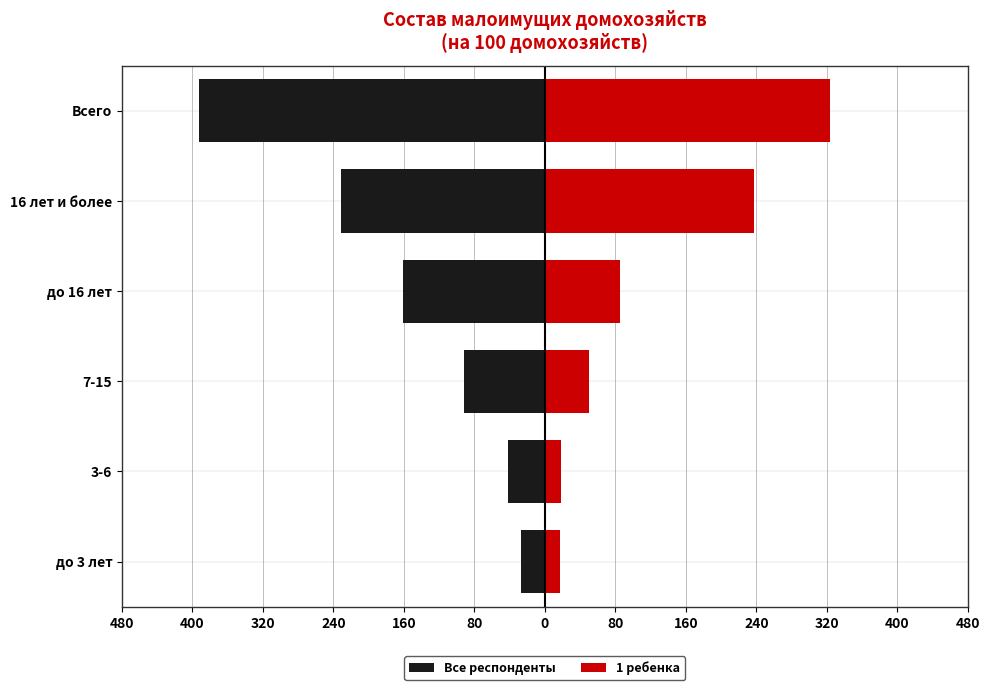

What is the spread (max minus min) of values at до 16 лет?

246.1